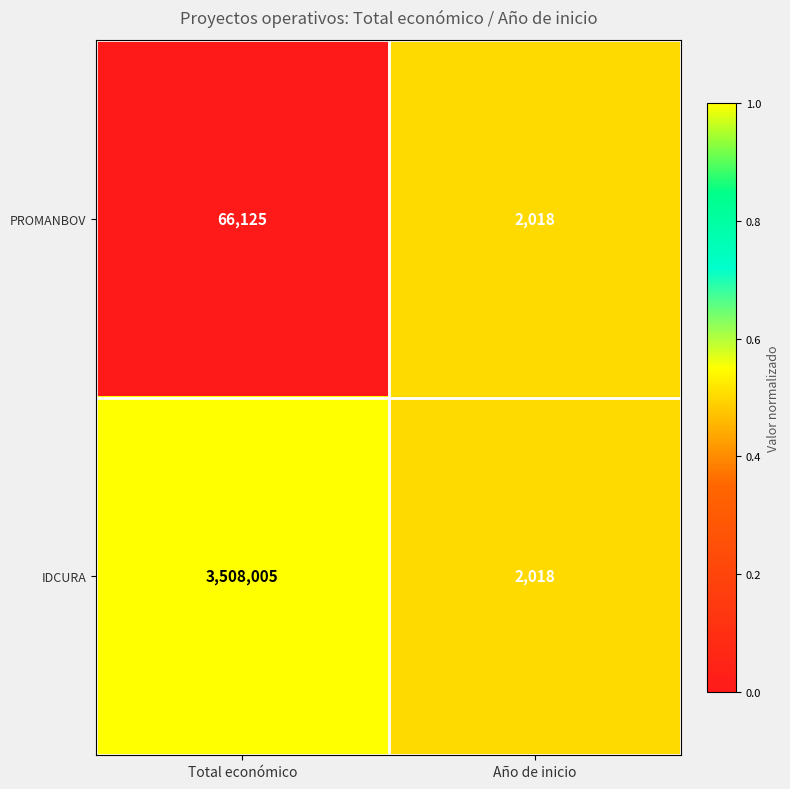

The IDCURA series shows 2018 at Año de inicio. True or false?

True